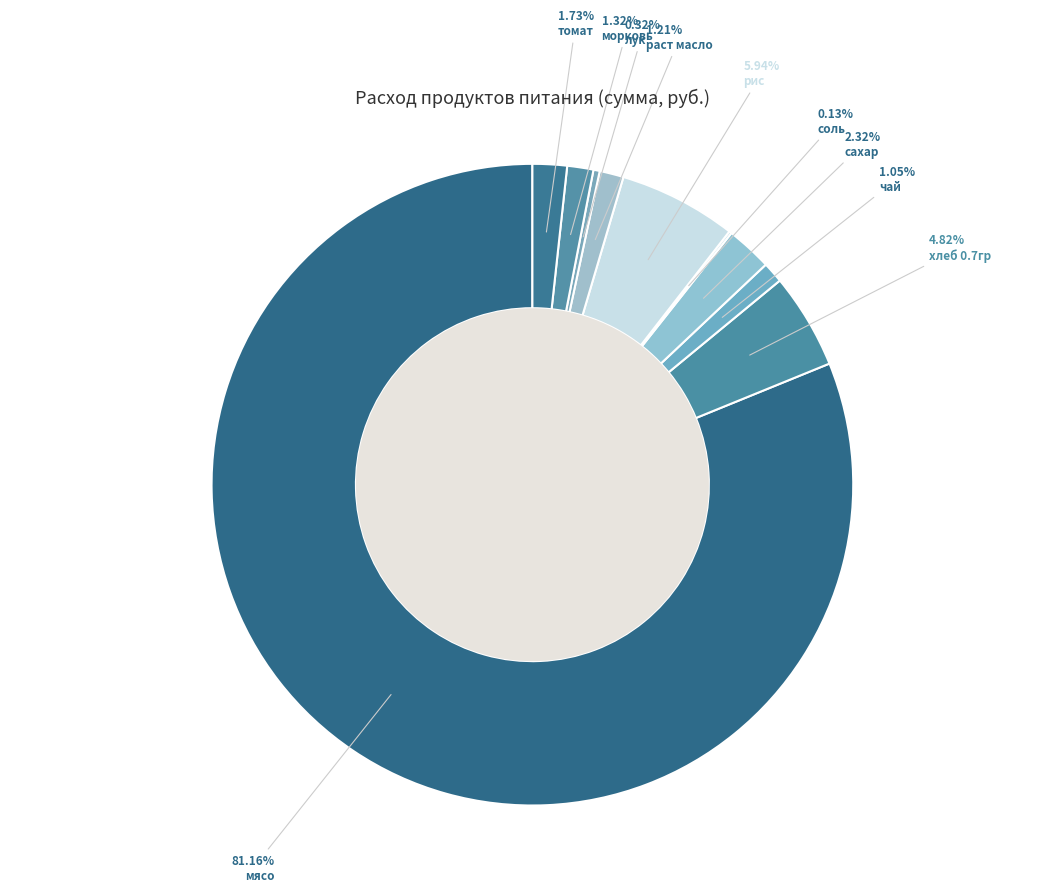

Is it true that лук is 0% of the pie?

True